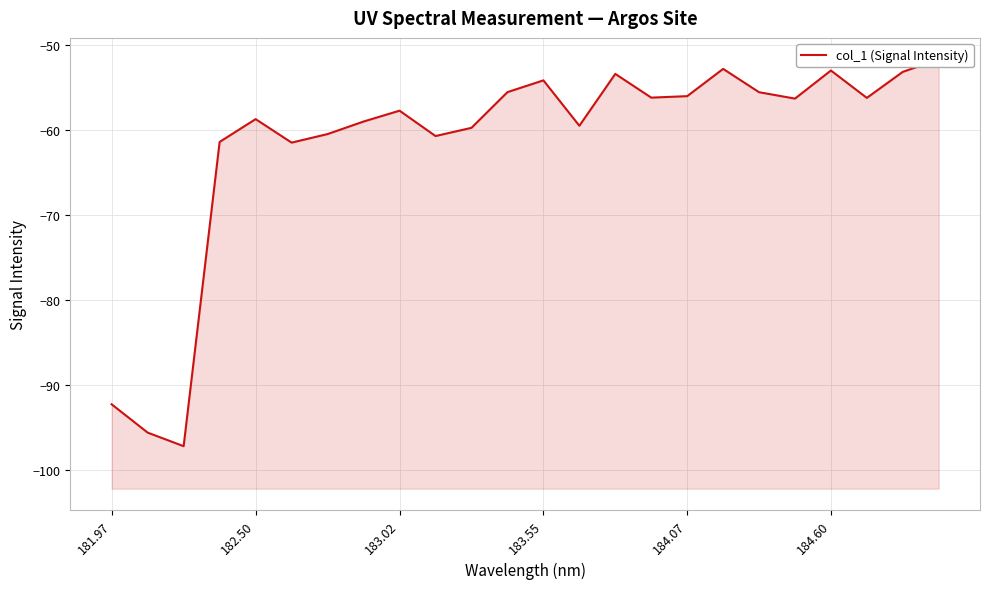

What is the sum of all values?

-1477.2